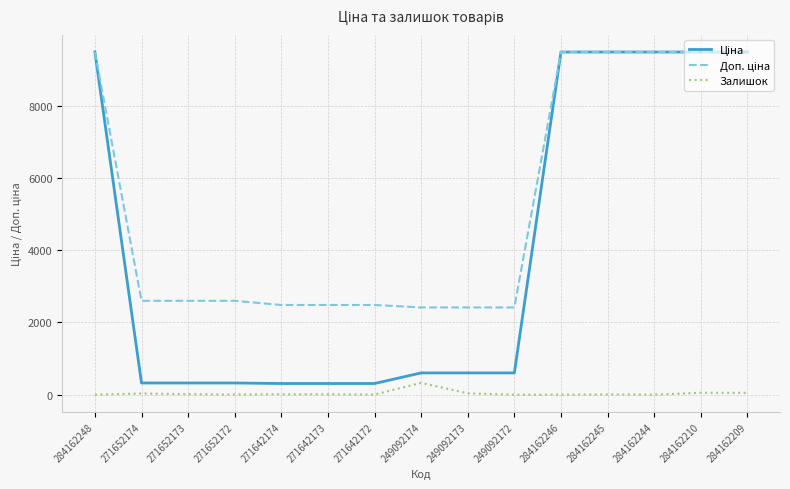

What is the difference between the highest and lowest values at 249092174?

2086.8